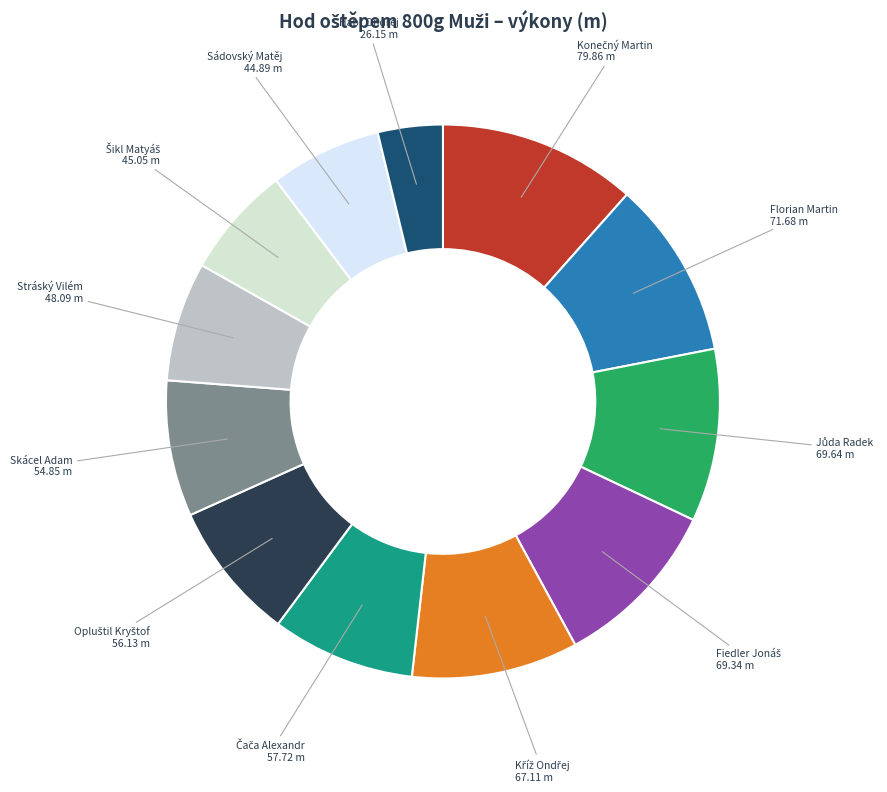

Does any single category account for the majority?

No